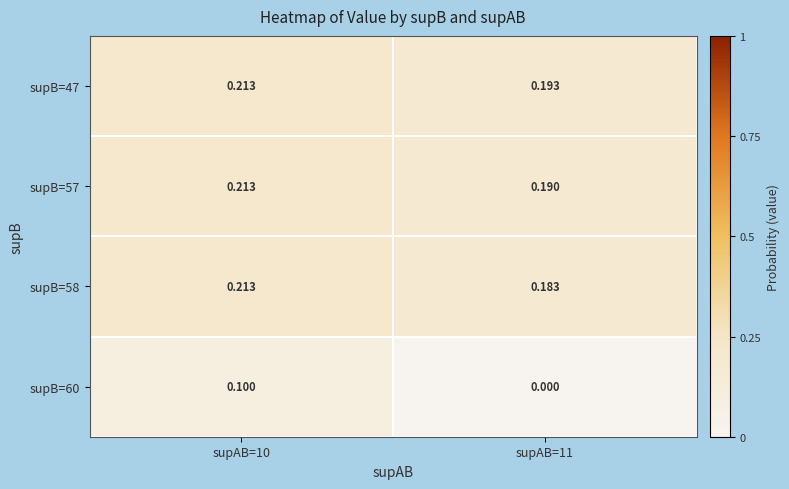

Is the value of supB=60 at supAB=11 greater than the value of supB=57 at supAB=10?

No